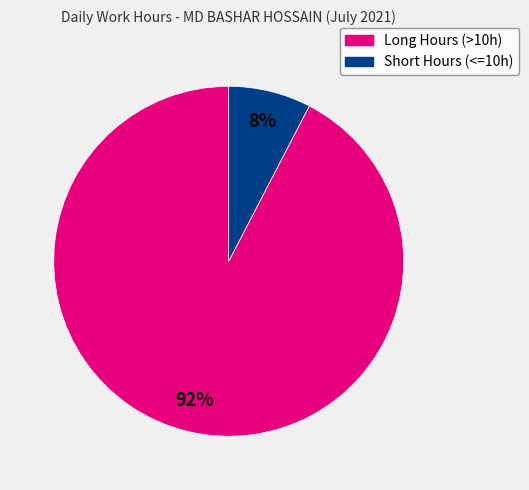

Does any single category account for the majority?

Yes